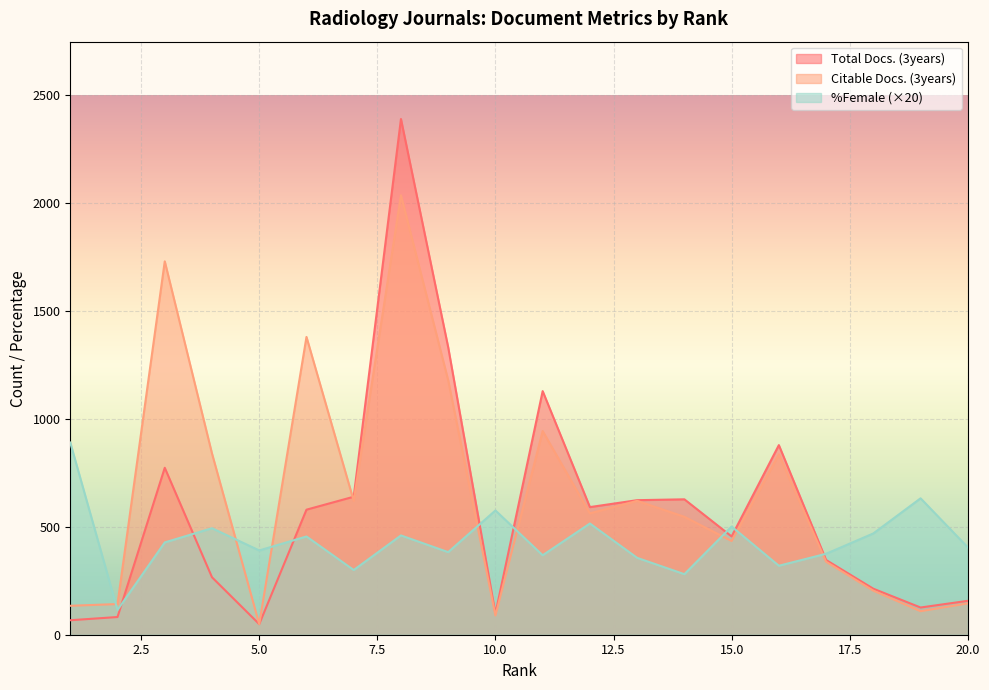

The value of Total Docs. (3years) at 14 is 627.0. True or false?

True